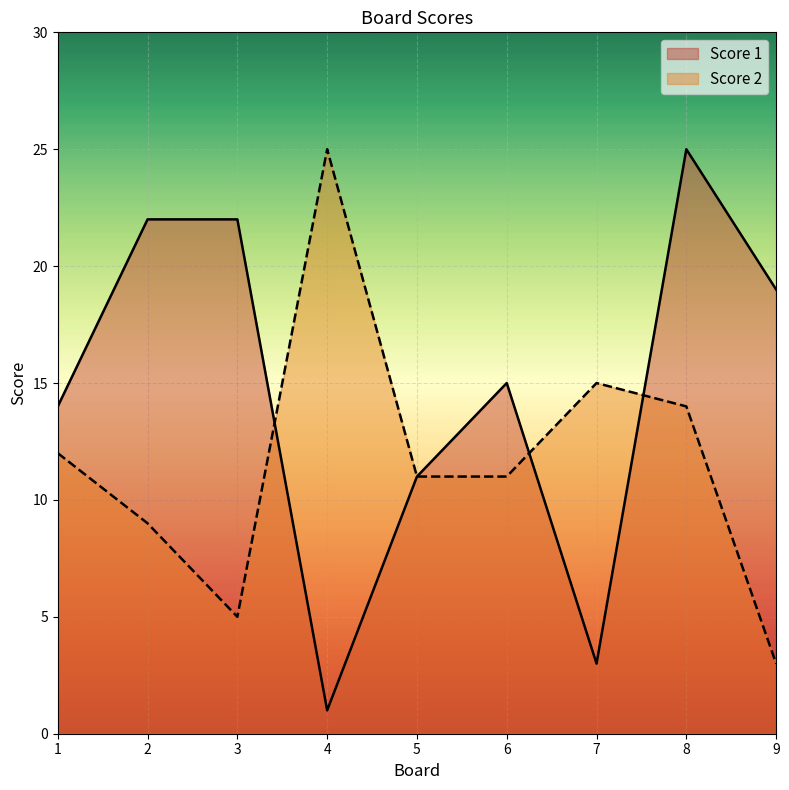

What is the difference between the maximum and minimum values in the Score 2 series?

22